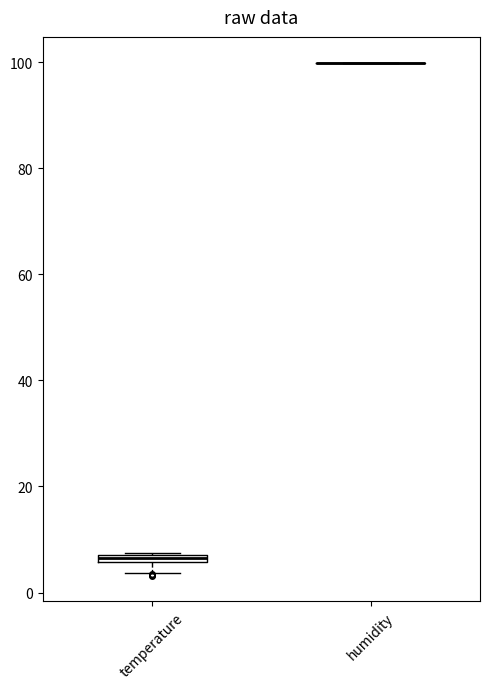

Where is the upper edge of the box for temperature on the y-axis? The values are not printed on the chart, so give them approximately, as read against the axis.

8